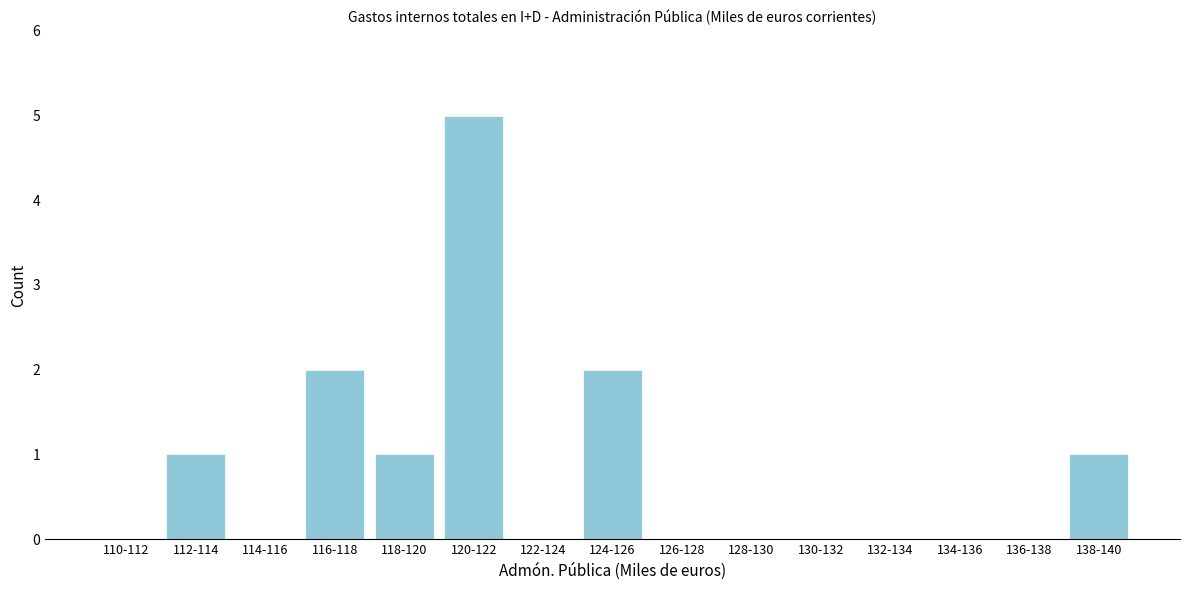

Reading left to right, extract all data points from this chart.

110-112=0	112-114=1	114-116=0	116-118=2	118-120=1	120-122=5	122-124=0	124-126=2	126-128=0	128-130=0	130-132=0	132-134=0	134-136=0	136-138=0	138-140=1